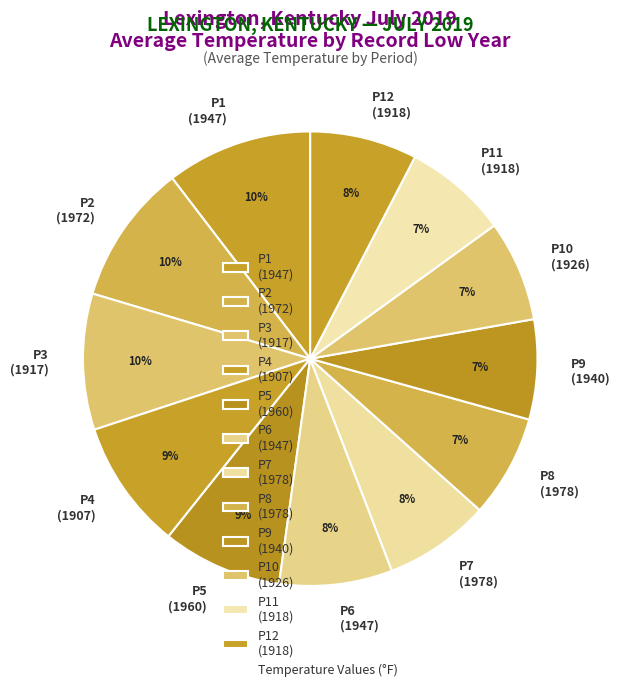

The P12 (1918) slice represents 8% of the pie. True or false?

True